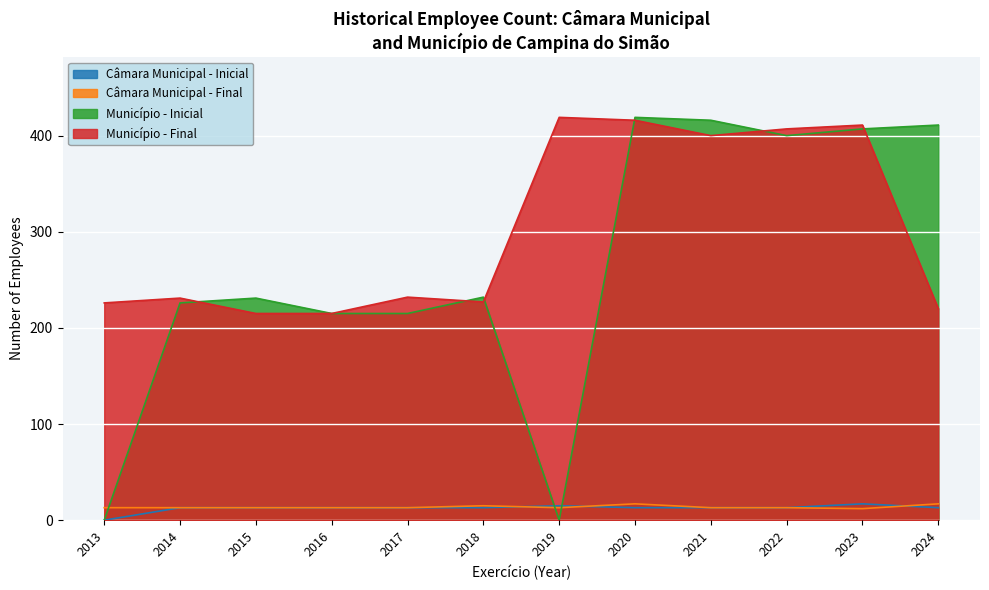

In Câmara Municipal - Final, how many points are higher than both neighbors (excluding endpoints)?

2